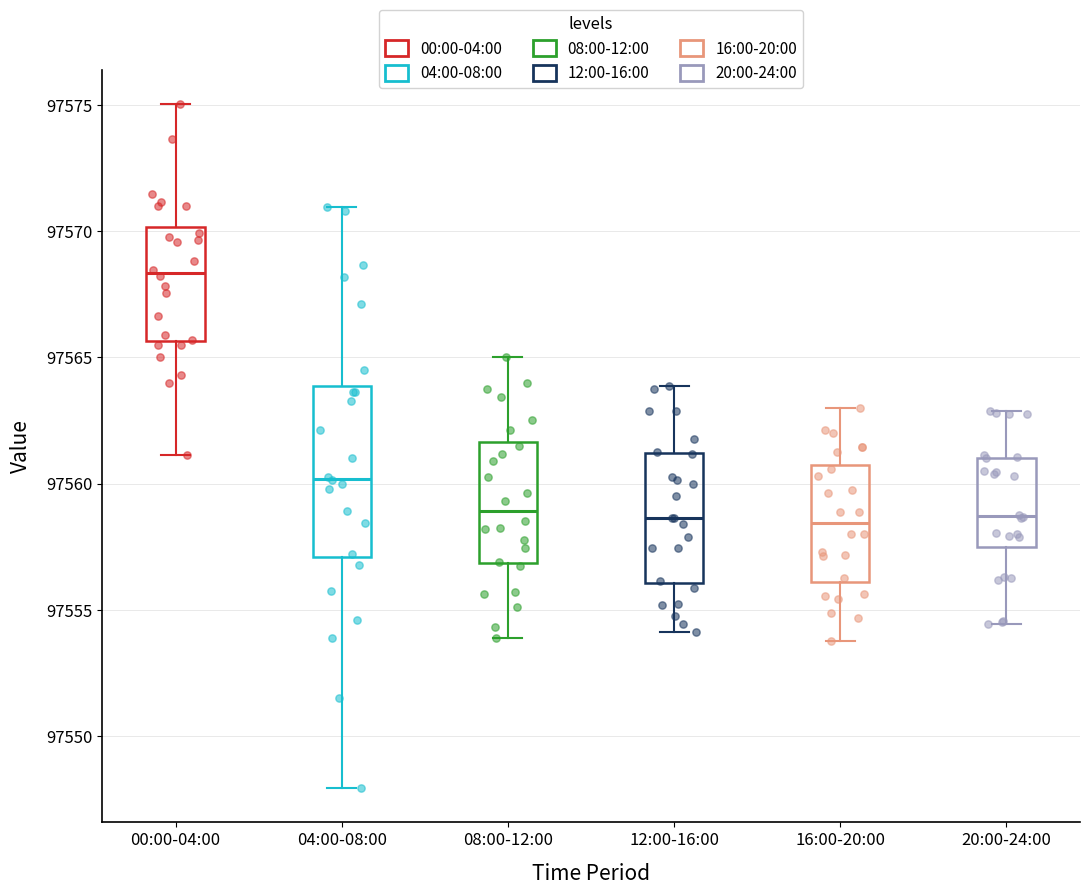

Reading left to right, transcribe this box plot: for each box, give where its median line is, the range the box spans, and where its two whiskers end, as read against the y-axis. The values are not printed on the chart, so give them approximately, as read against the axis.

00:00-04:00: median 97568.5, box 97565.5 to 97570.0, whiskers 97561.0 to 97575.0
04:00-08:00: median 97560.0, box 97557.0 to 97564.0, whiskers 97548.0 to 97571.0
08:00-12:00: median 97559.0, box 97557.0 to 97561.5, whiskers 97554.0 to 97565.0
12:00-16:00: median 97558.5, box 97556.0 to 97561.0, whiskers 97554.0 to 97564.0
16:00-20:00: median 97558.5, box 97556.0 to 97560.5, whiskers 97554.0 to 97563.0
20:00-24:00: median 97558.5, box 97557.5 to 97561.0, whiskers 97554.5 to 97563.0